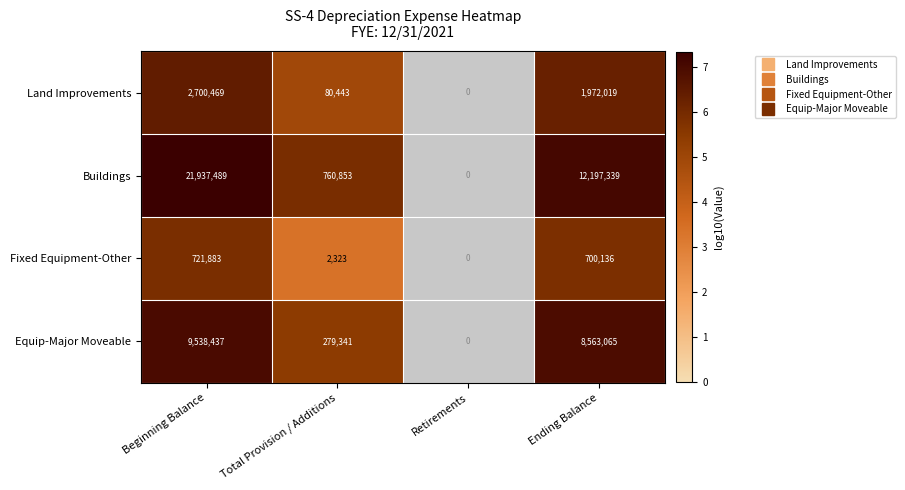

What is the average value of the Fixed Equipment-Other series?

356086